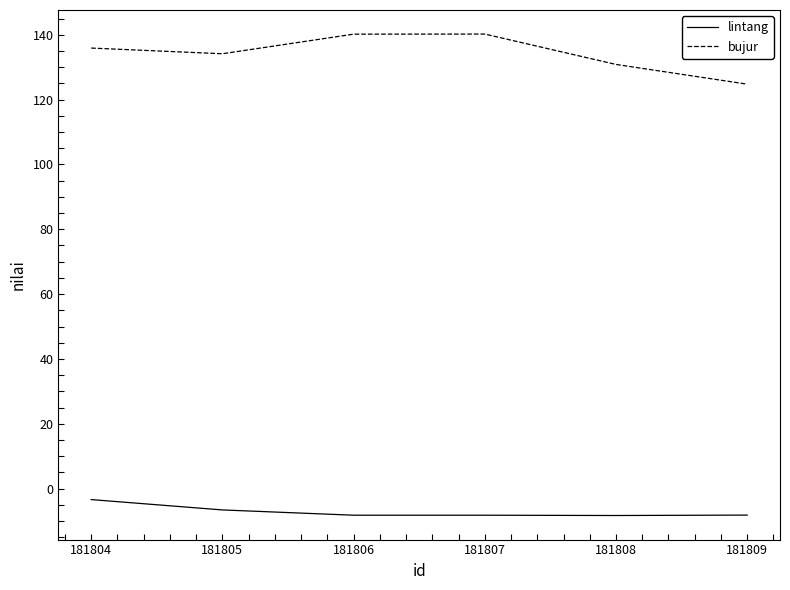

How many lines are shown in the chart?

2